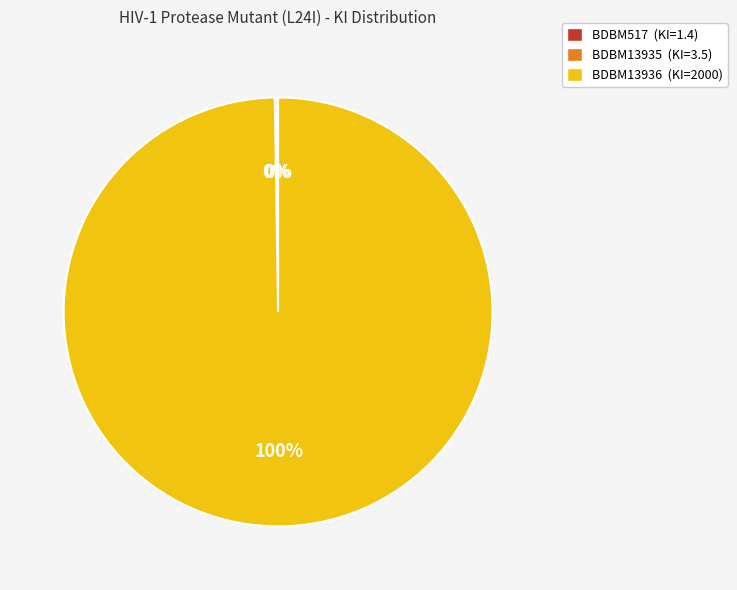

To the nearest percent, what is the average slice percentage?

33%